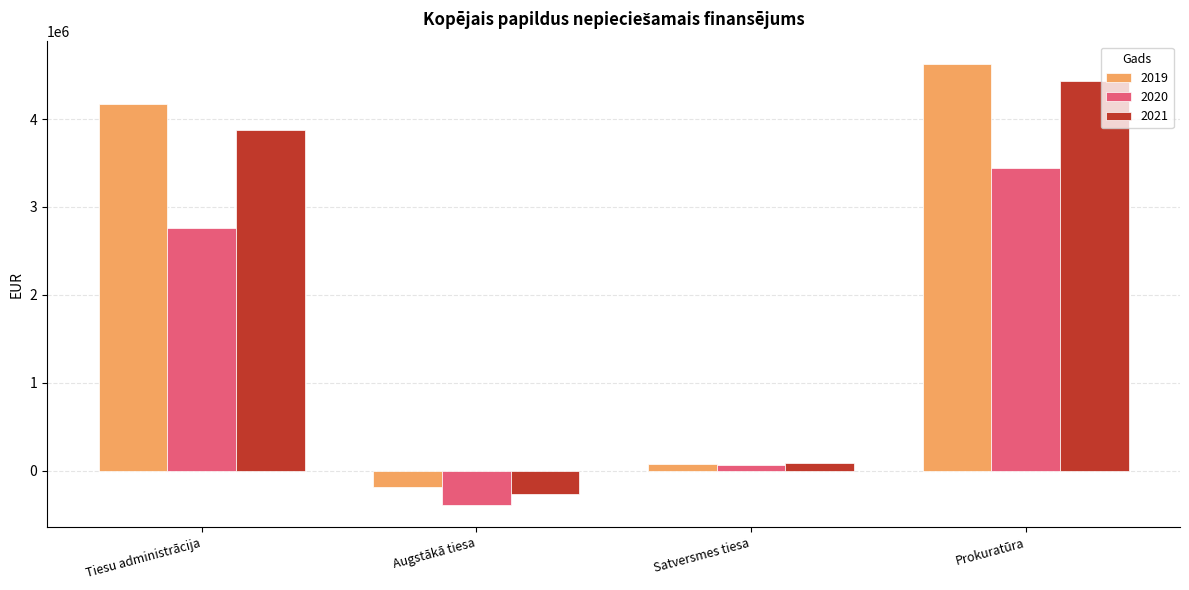

What is the difference between the maximum and second lowest values in the 2020 series?

3378664.3